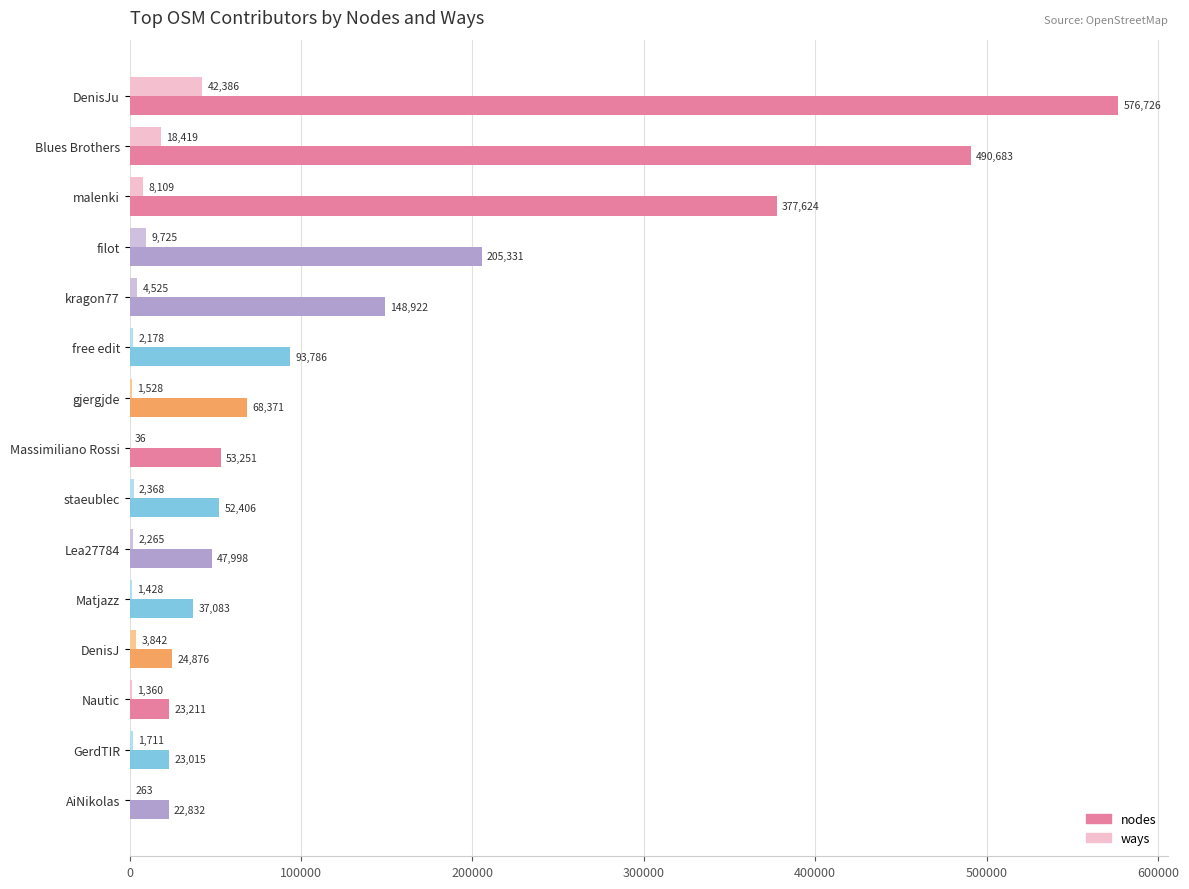

Which series changed the most between Matjazz and DenisJ?

nodes